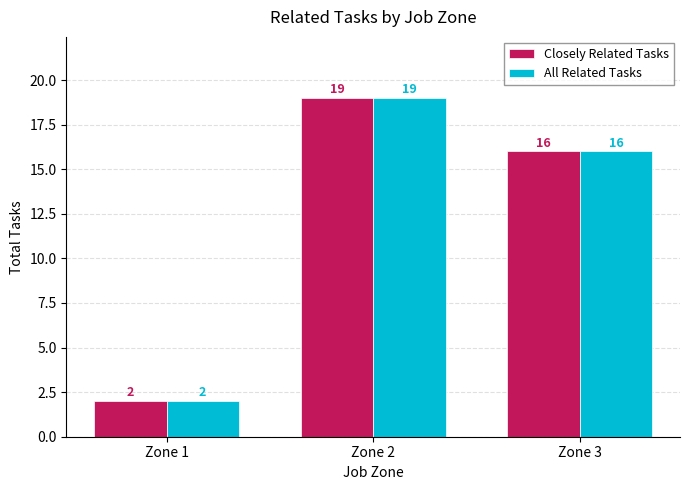

What is the sum of the All Related Tasks values at Zone 2 and Zone 3?

35